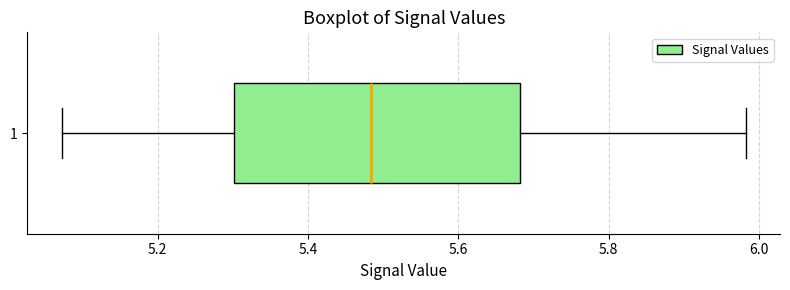

Transcribe this box plot: give where the median line is, the range the box spans, and where the two whiskers end, as read against the x-axis. The values are not printed on the chart, so give them approximately, as read against the axis.

median 5.48, box 5.30 to 5.68, whiskers 5.08 to 5.98